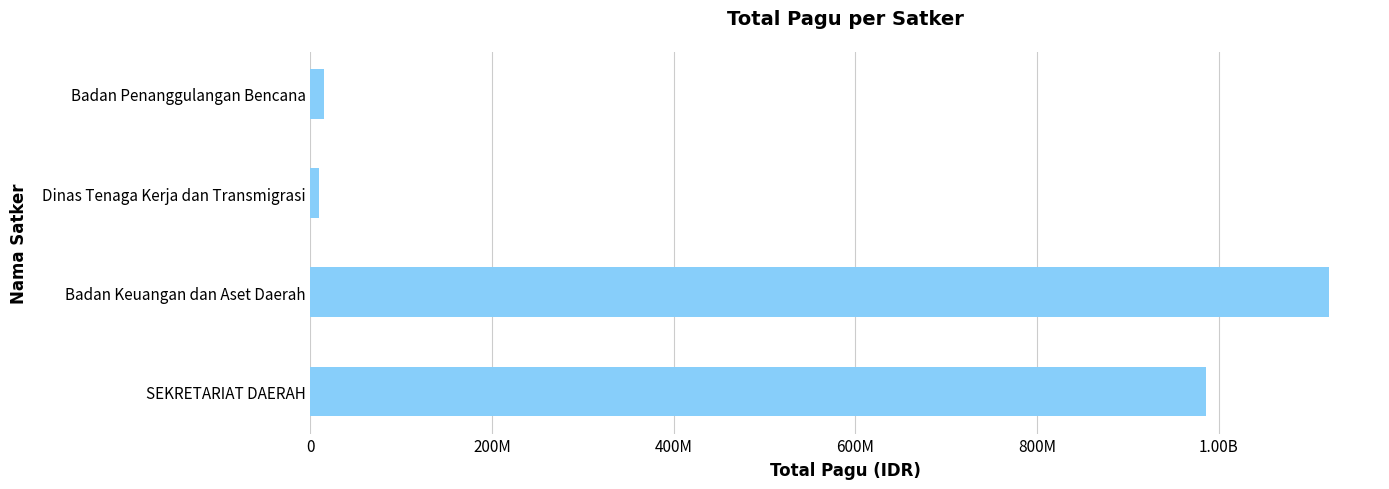

What is the maximum value shown in the chart?

1121693126